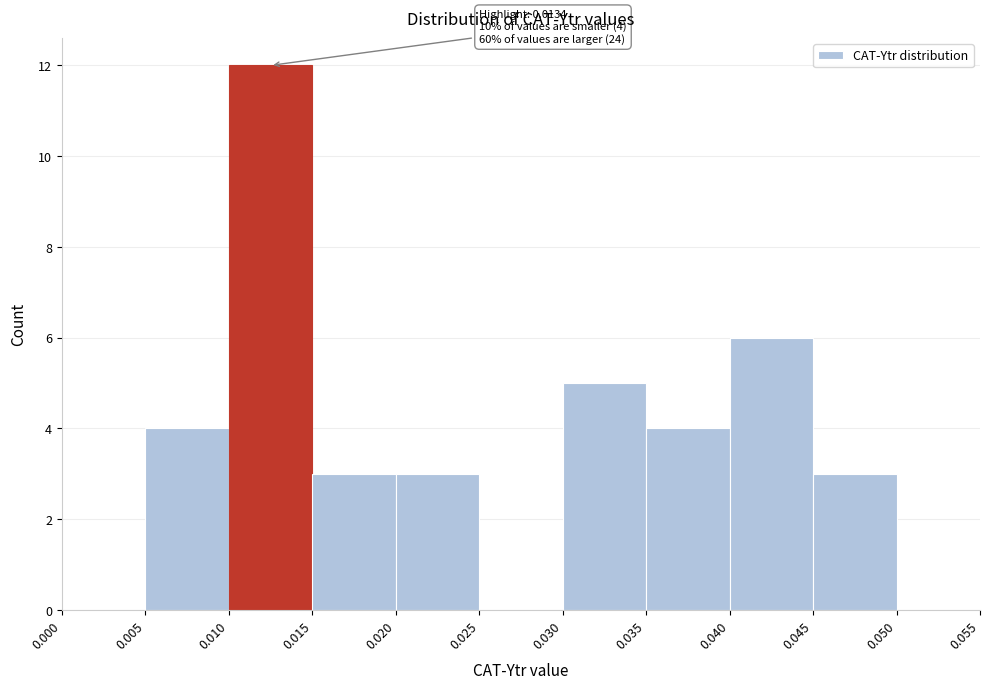

Which range on the x-axis has the tallest bar?

0.010 to 0.015